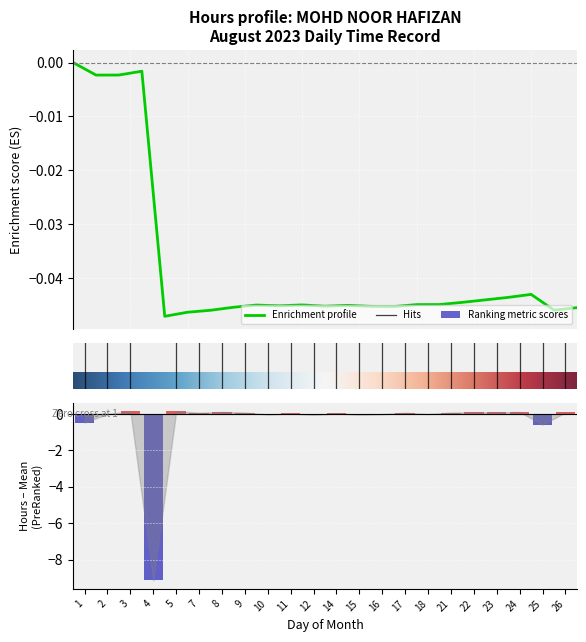

How many values are below zero?

7